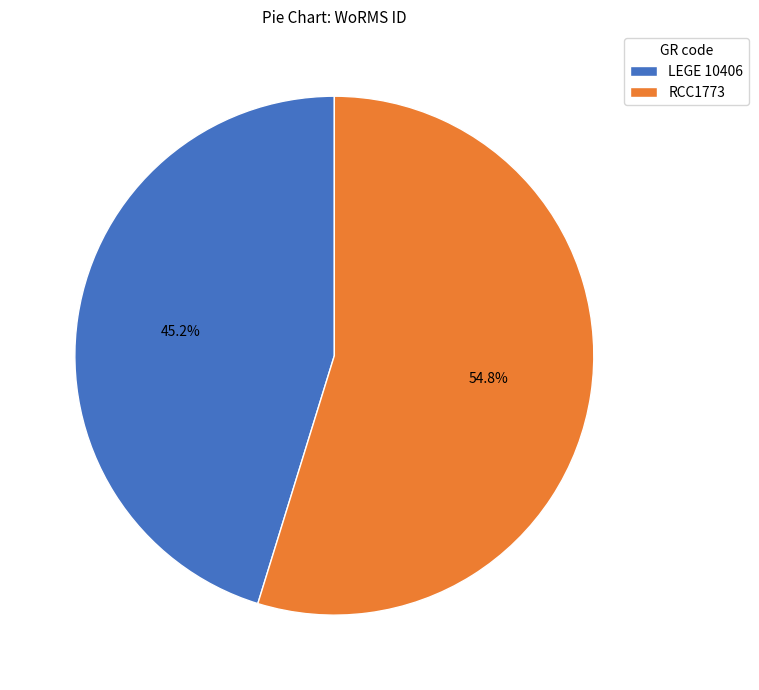

How many segments does this pie chart have?

2